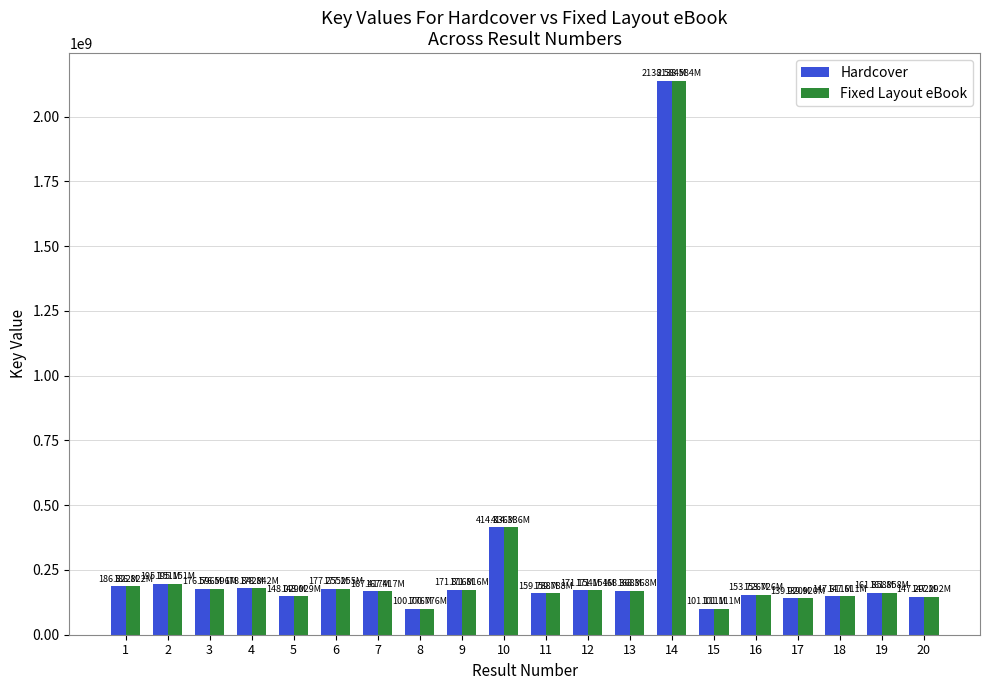

What is the sum of all Fixed Layout eBook values?

5406452423